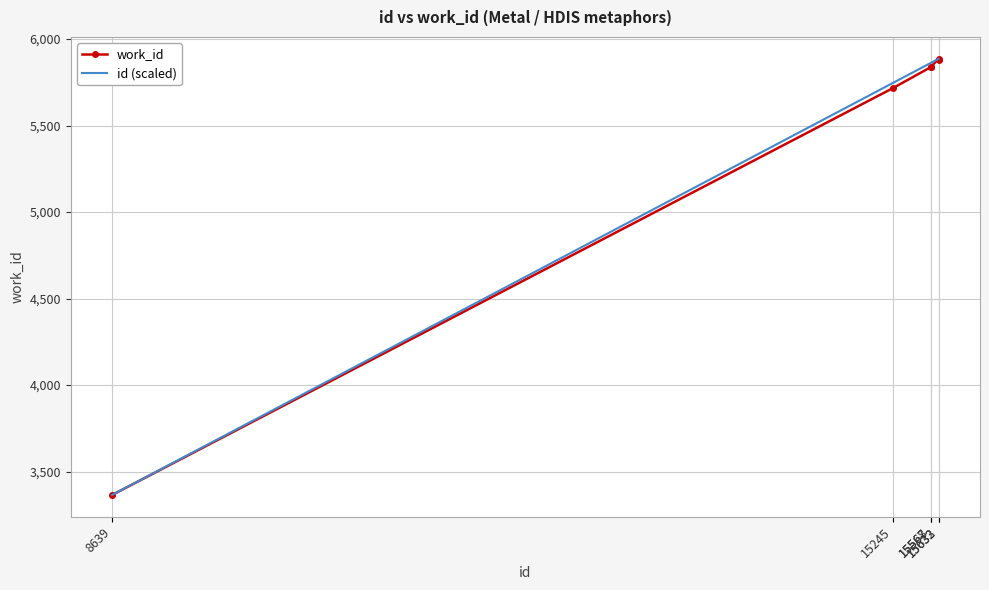

What is the lowest value of the work_id series?

3365.0